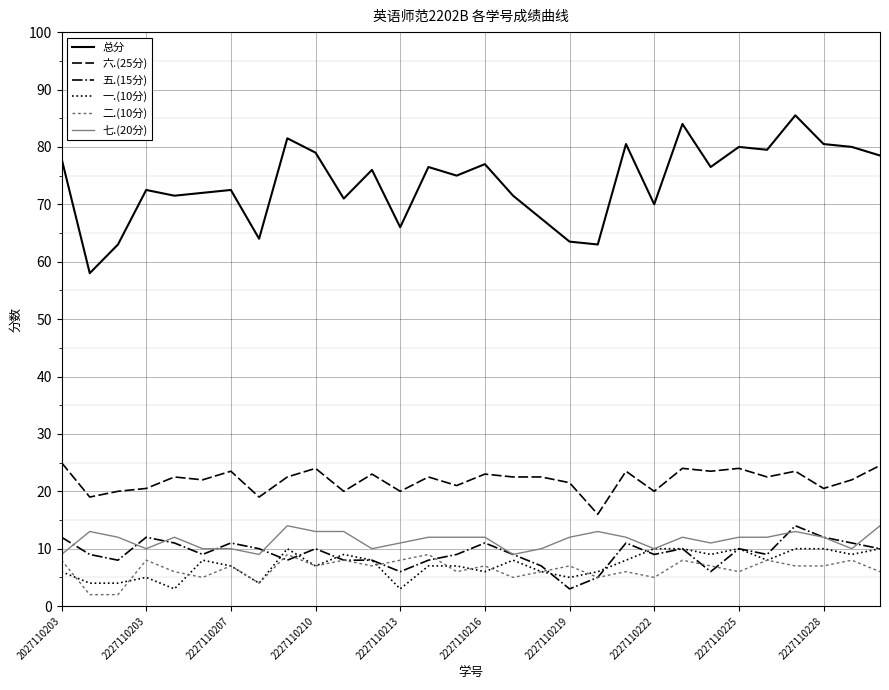

Which series has the widest spread of values?

总分